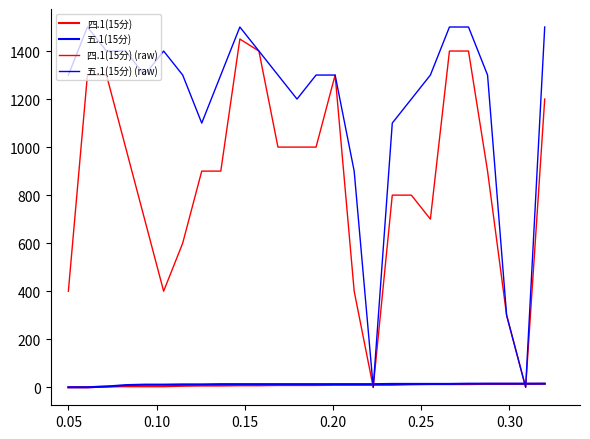

Does the chart display data point markers on the line(s)?

No